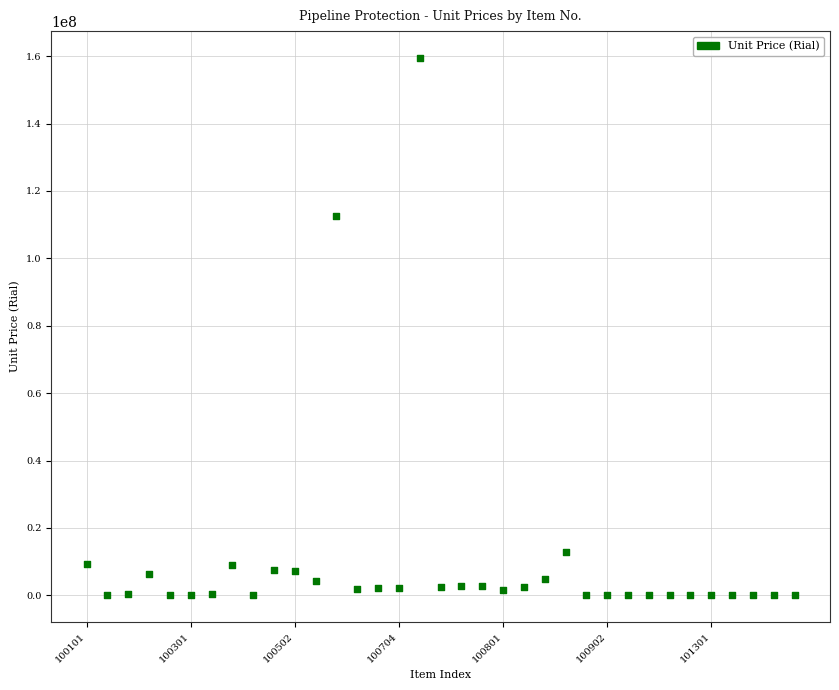

What Y value in the scatter plot is closest to 79753700?

112635000